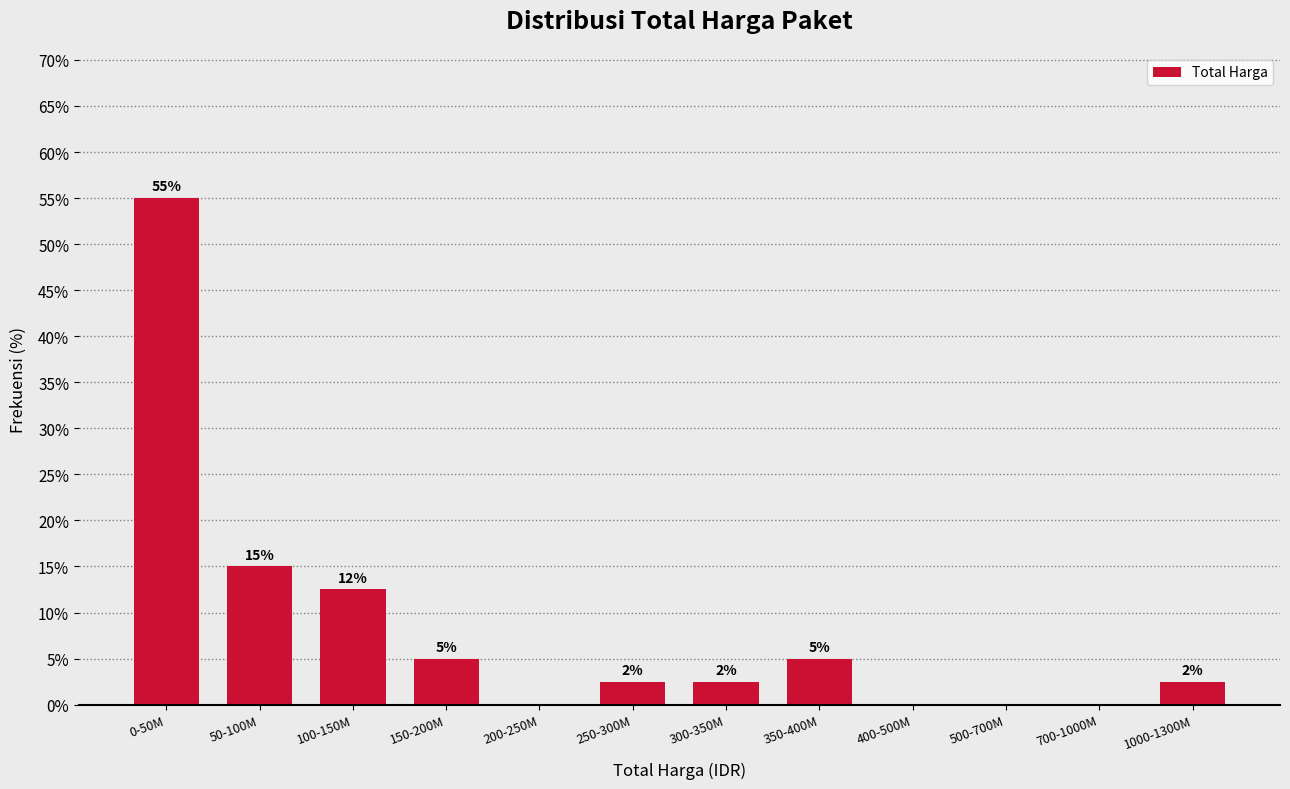

True or false: the data shows 26.4 at 50-100M.

False